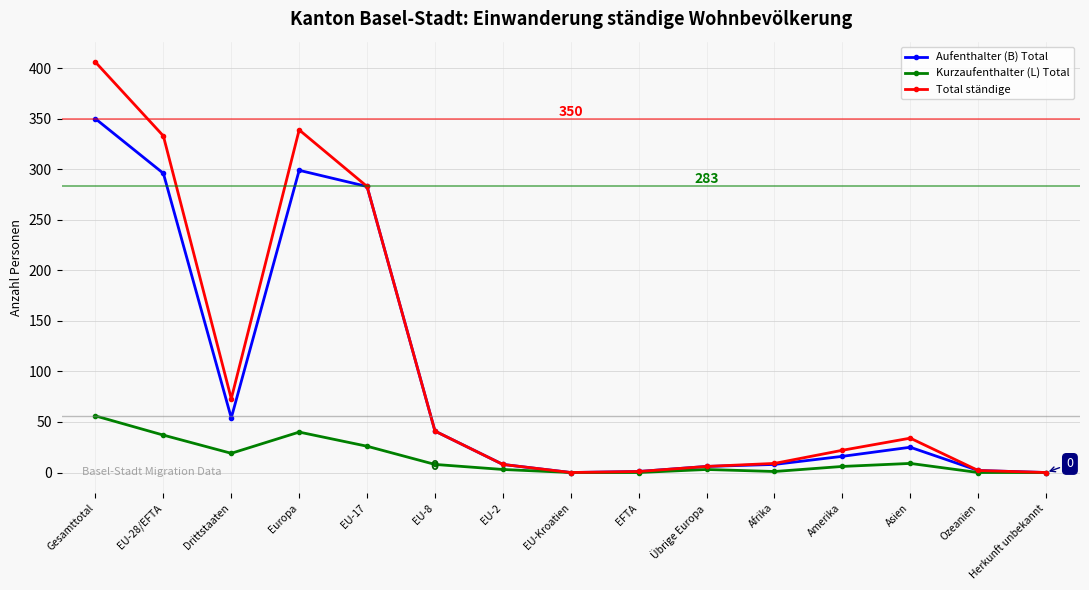

Rank the series by their maximum value, from highest to lowest.

Total ständige, Aufenthalter (B) Total, Kurzaufenthalter (L) Total